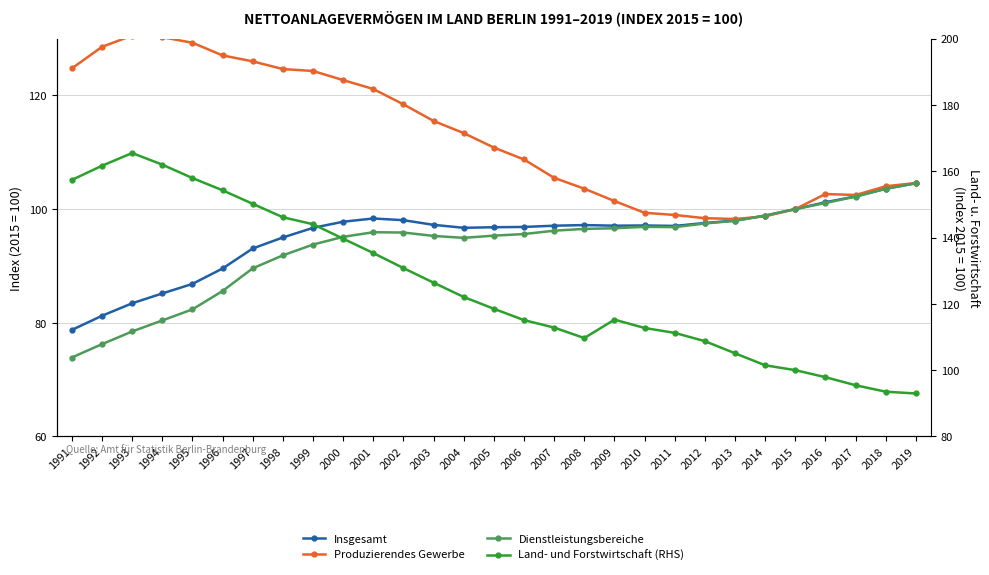

True or false: Land- und Forstwirtschaft (RHS) and Produzierendes Gewerbe cross at least once.

False